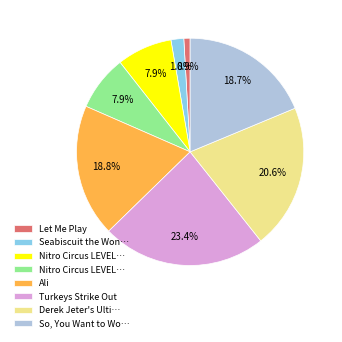

Does any single category account for the majority?

No